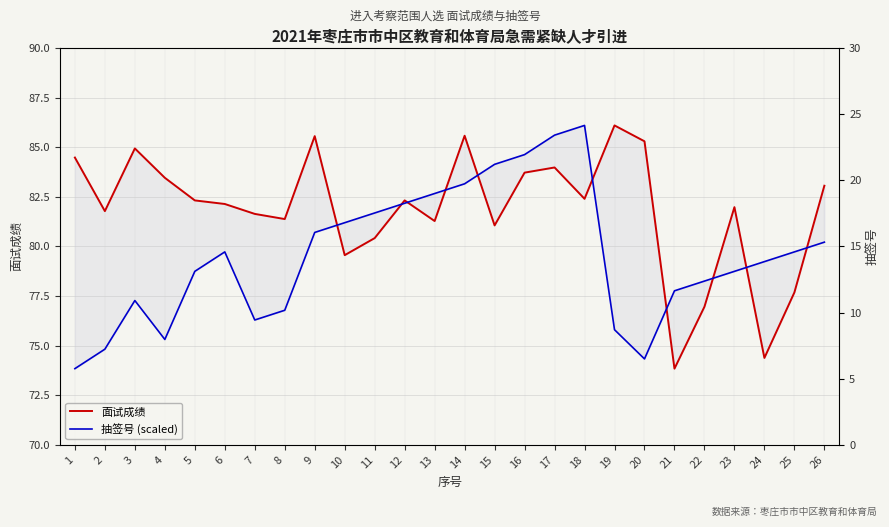

What is the difference between the maximum and minimum values in the 面试成绩 series?

12.3